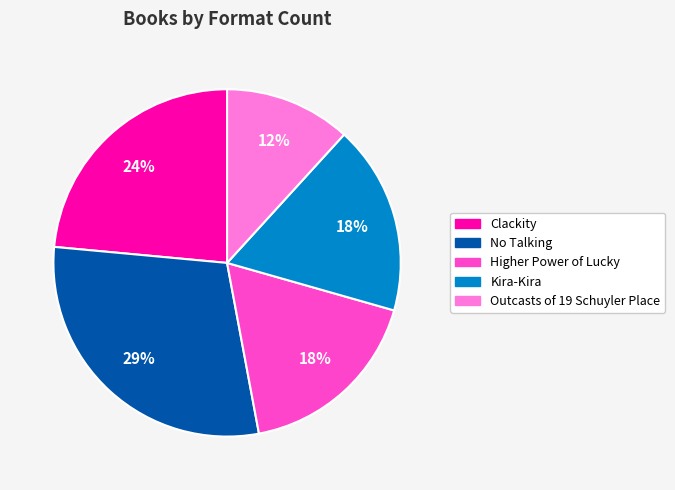

What is the smallest slice in the pie chart?

Outcasts of 19 Schuyler Place